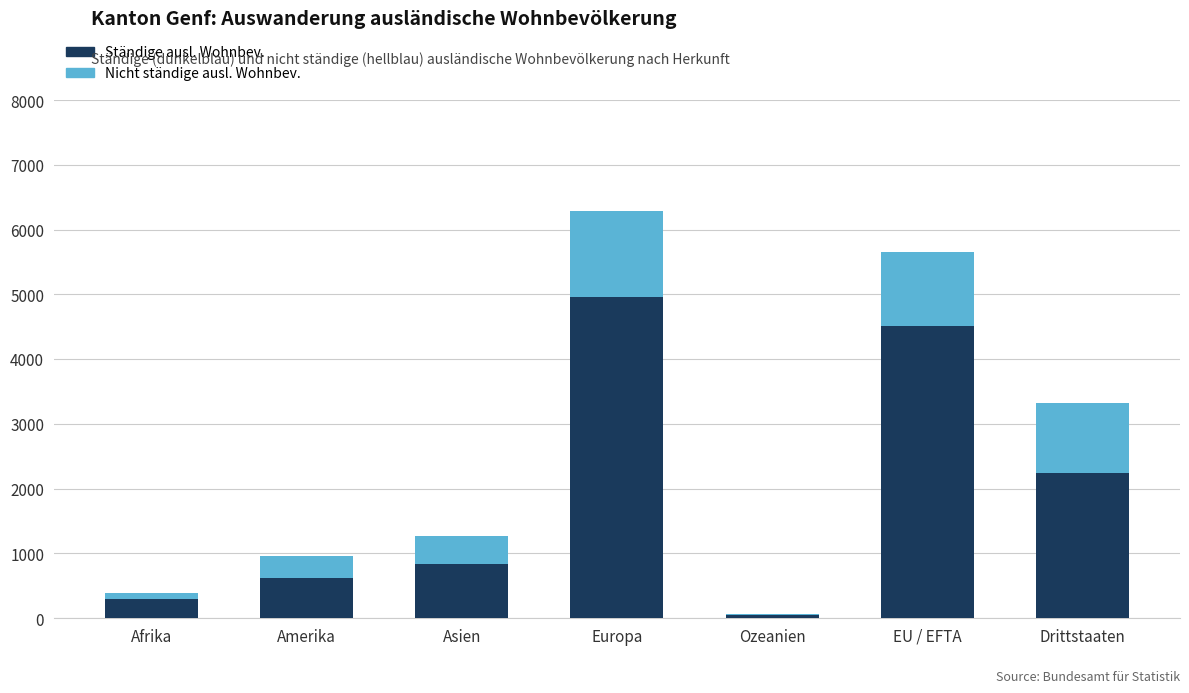

At which category is the sum across all series the highest?

Europa